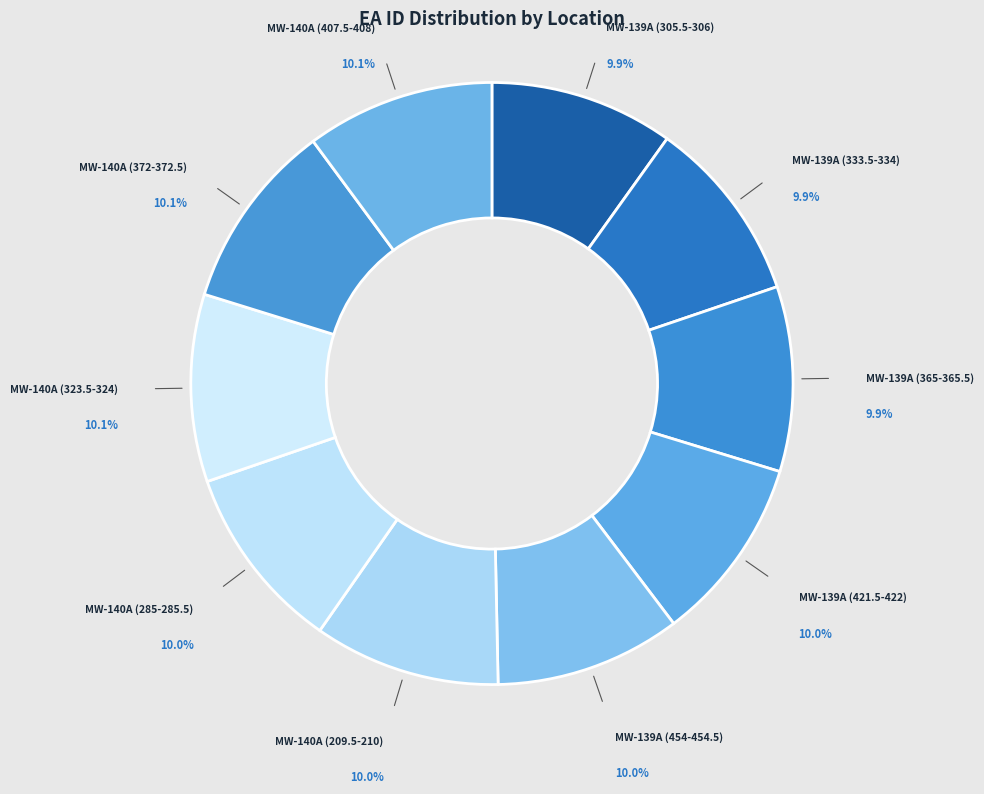

Do MW-140A (372-372.5) and MW-140A (323.5-324) together represent more than half of the pie?

No